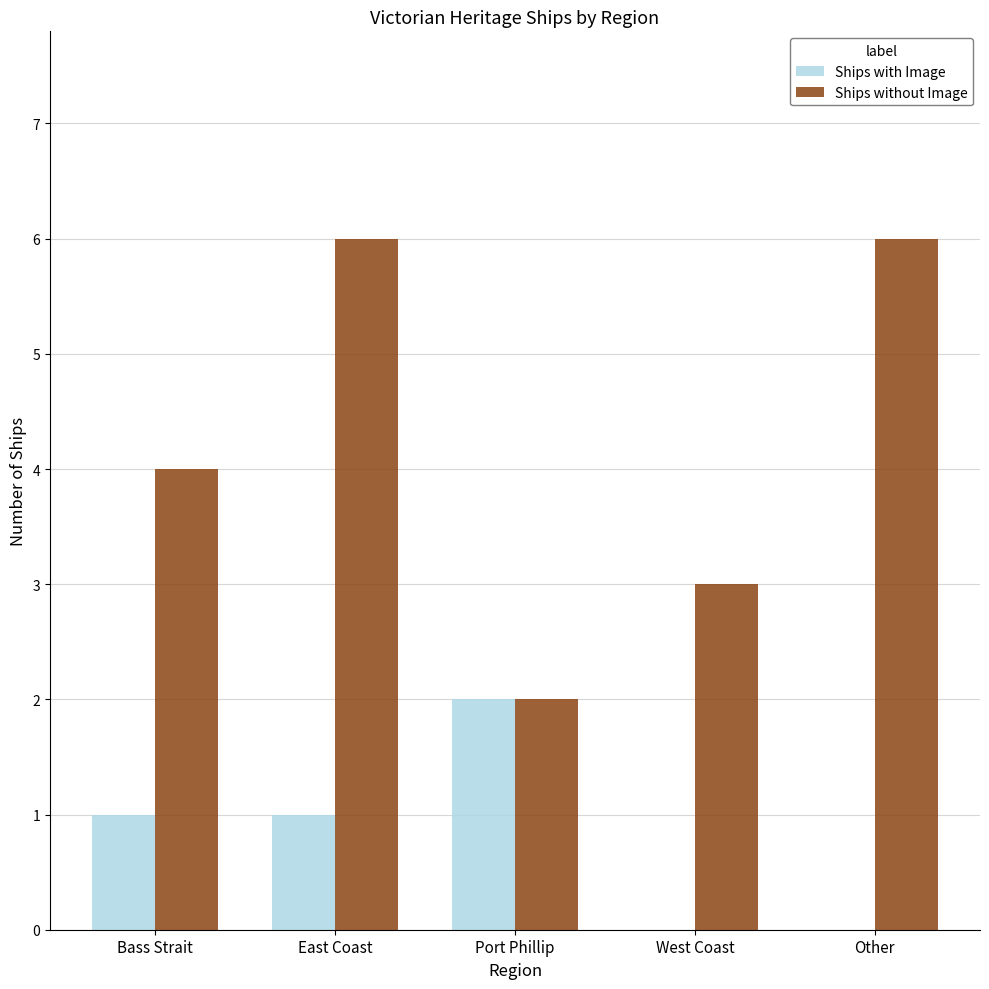

What is the sum of all Ships with Image values?

4